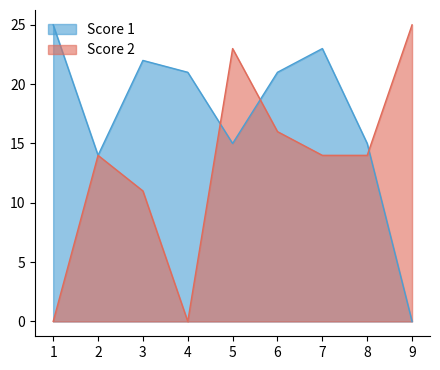

Which series ends up on top after the final intersection of Score 2 and Score 1?

Score 2